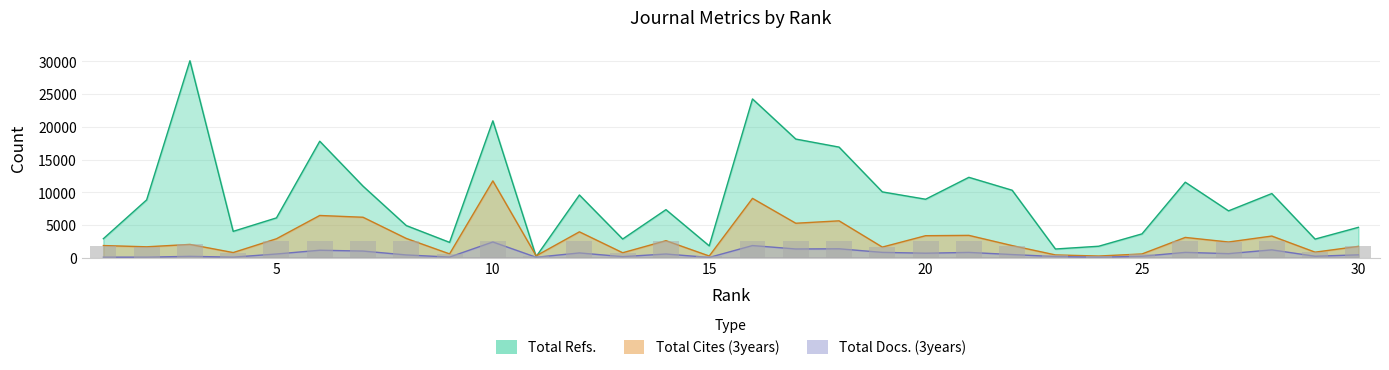

Rank the series by their maximum value, from lowest to highest.

Total Docs. (3years), Total Cites (3years), Total Refs.